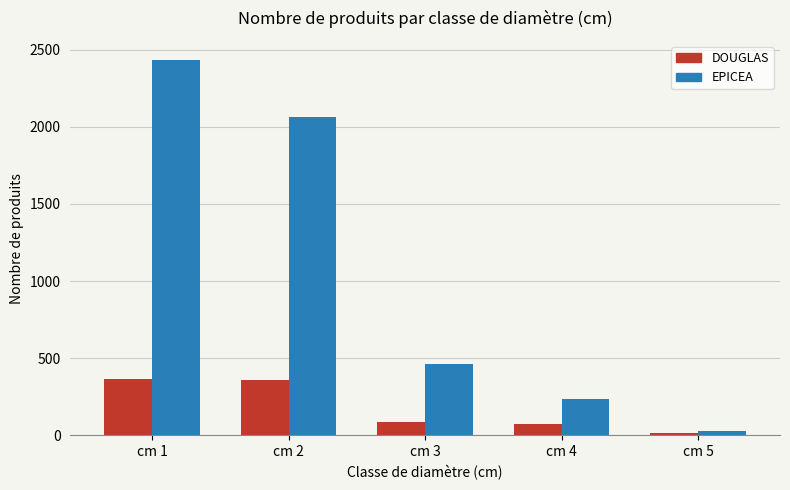

Where does the DOUGLAS series first go above 89?

cm 1